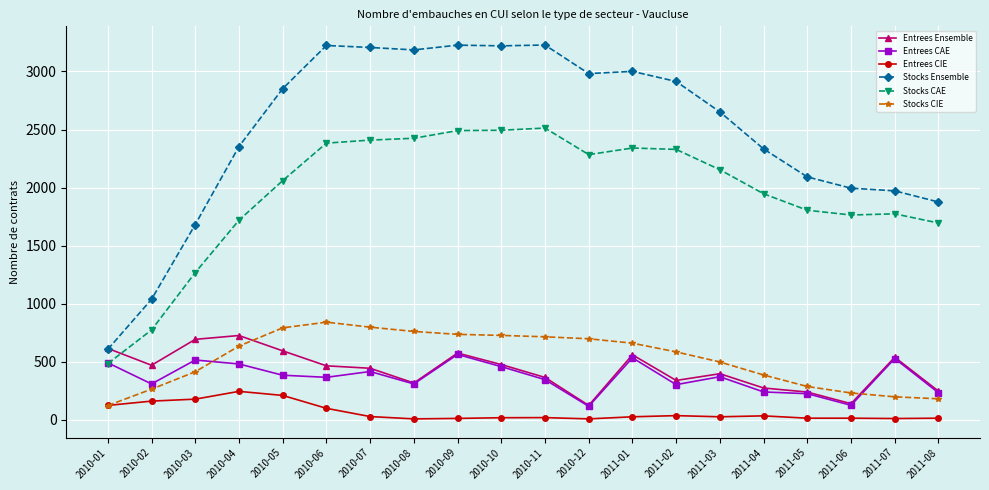

Count the number of data series in this chart.

6